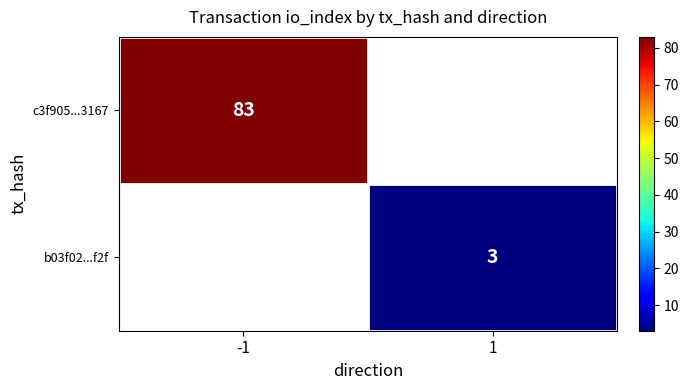

Which has a higher value, 1 or -1?

-1